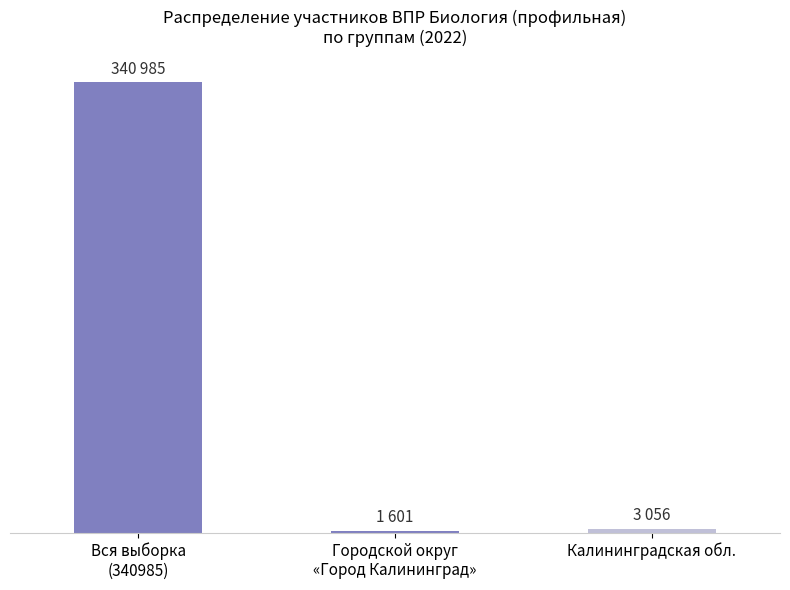

Are the bars horizontal?

No